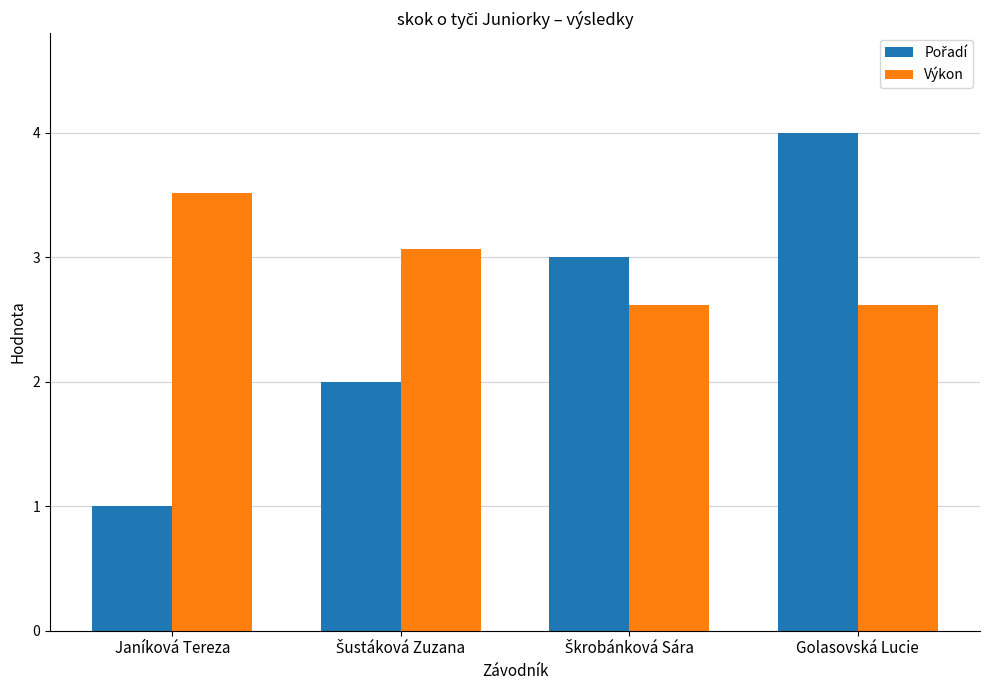

The Výkon series shows 3.5 at Janíková Tereza. True or false?

True